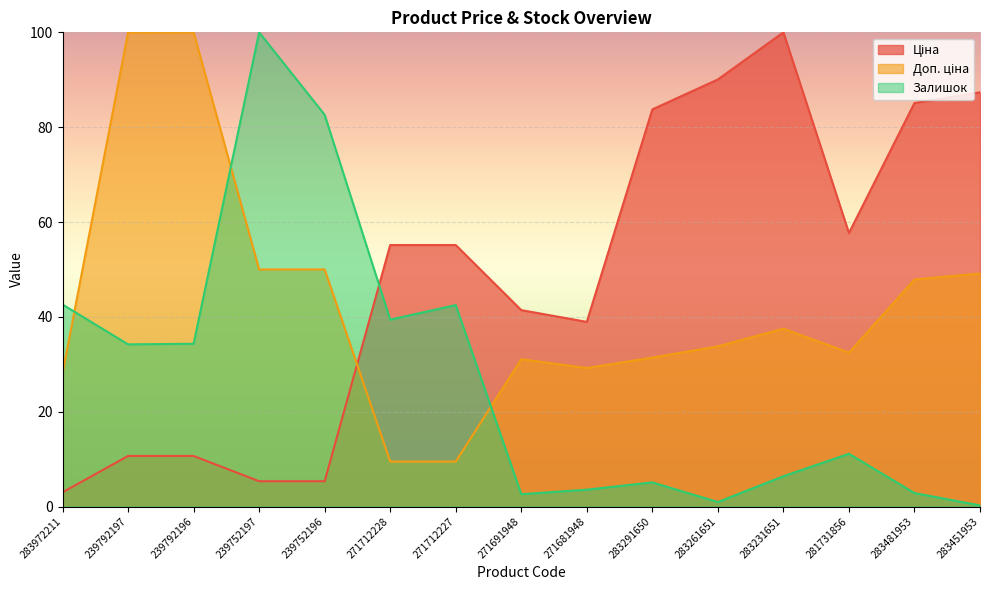

What is the average value of the Ціна series?

48.6